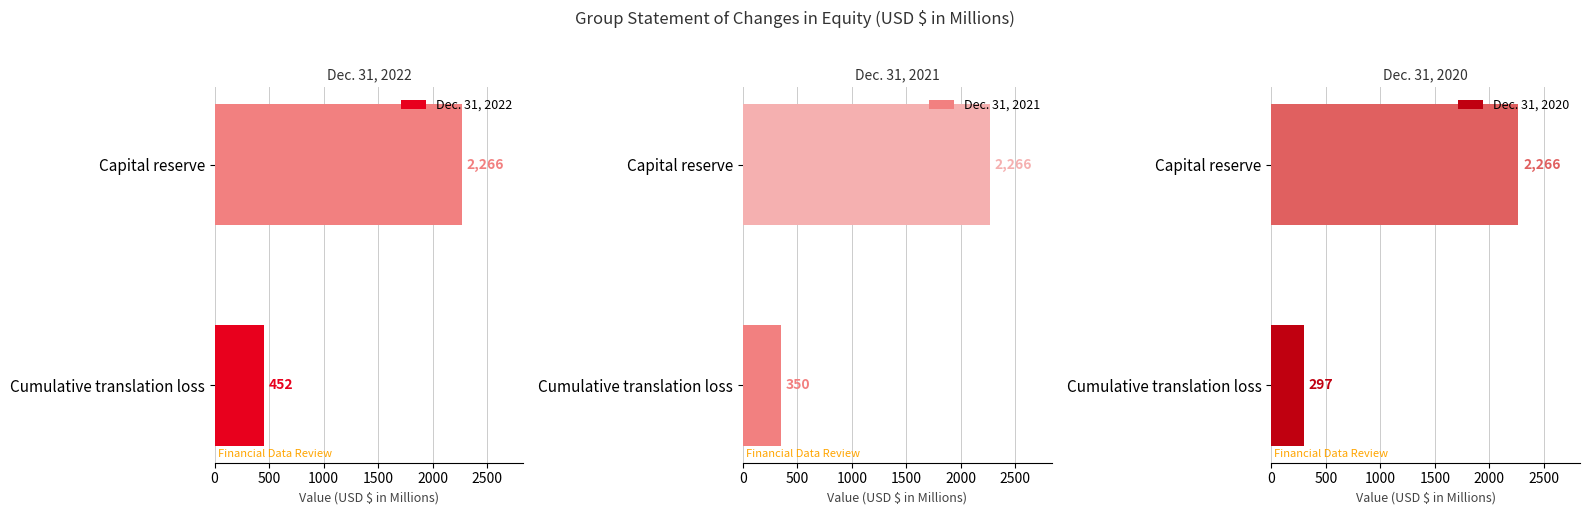

The value of Dec. 31, 2020 at Cumulative translation loss is 297. True or false?

True